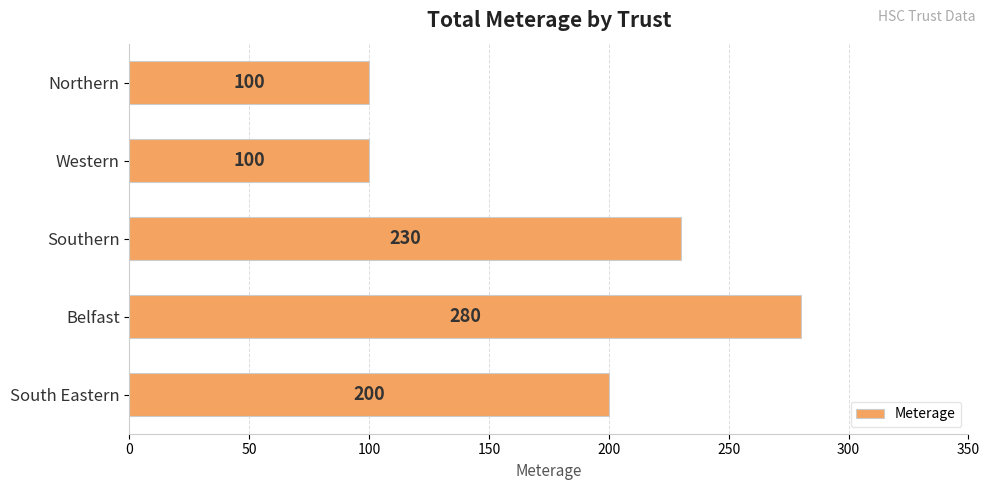

How many categories are shown in the chart?

5